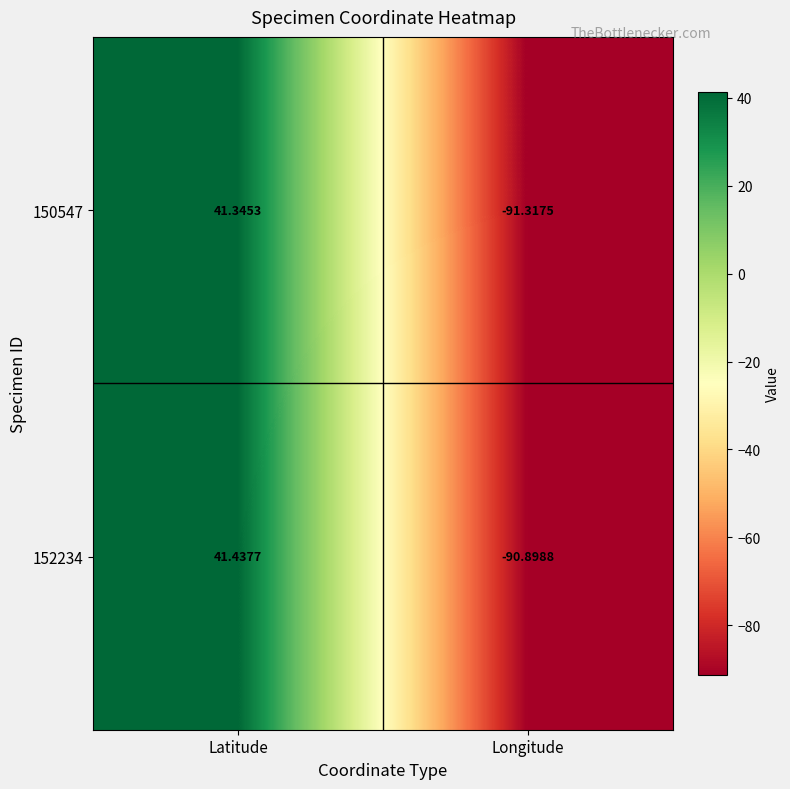

Where is 150547 nearest to the value -24?

Latitude